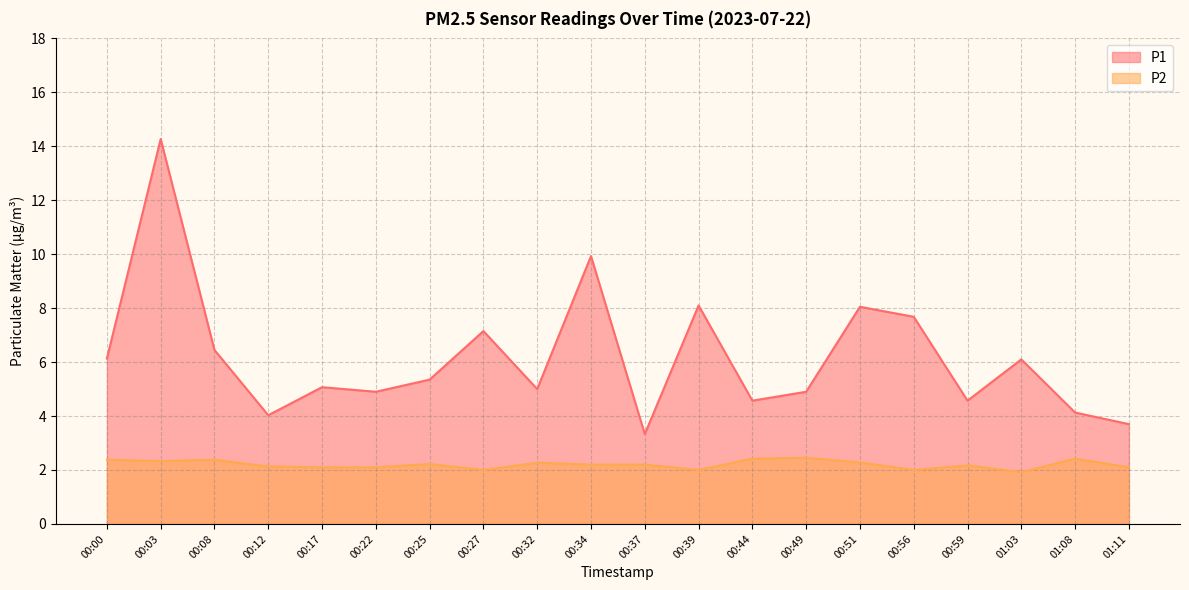

At which category does P2 reach its first local peak?

00:08